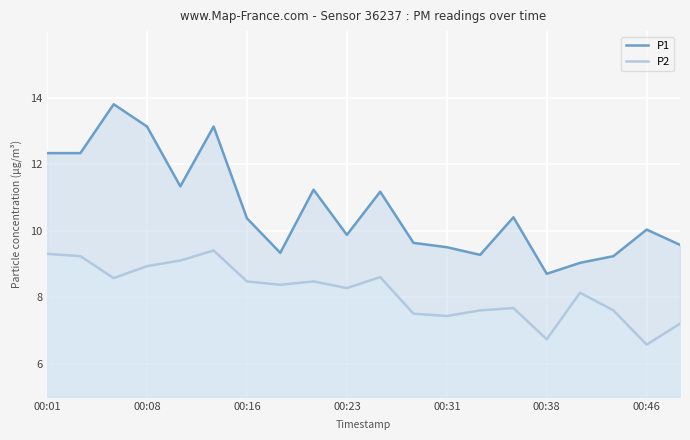

What is the difference between the highest and lowest values at 00:38?

2.0